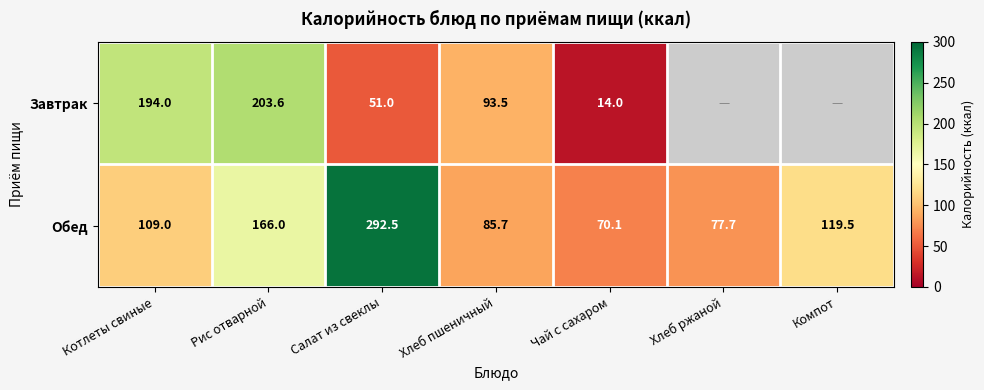

What is the smallest value displayed?

14.0